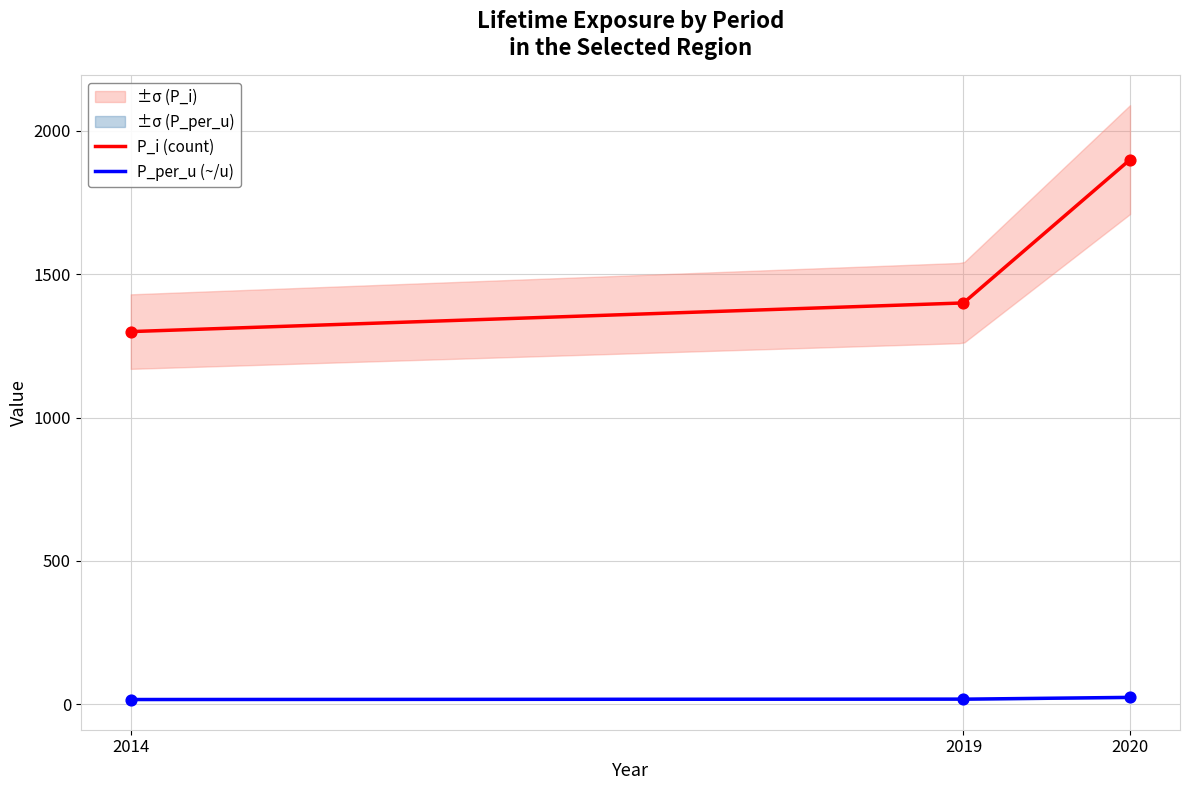

What are all the series names shown in the legend?

P_i, P_per_u